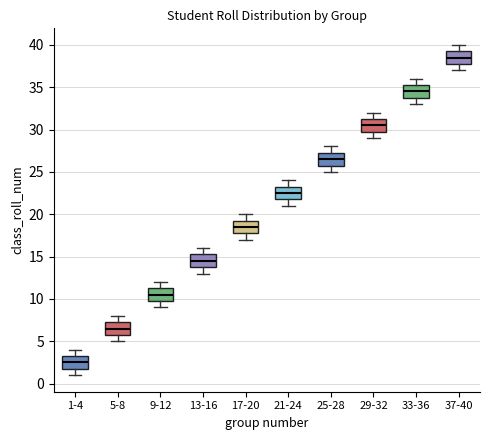

Where does the median line of the box for 13-16 sit on the y-axis? The values are not printed on the chart, so give them approximately, as read against the axis.

14.5